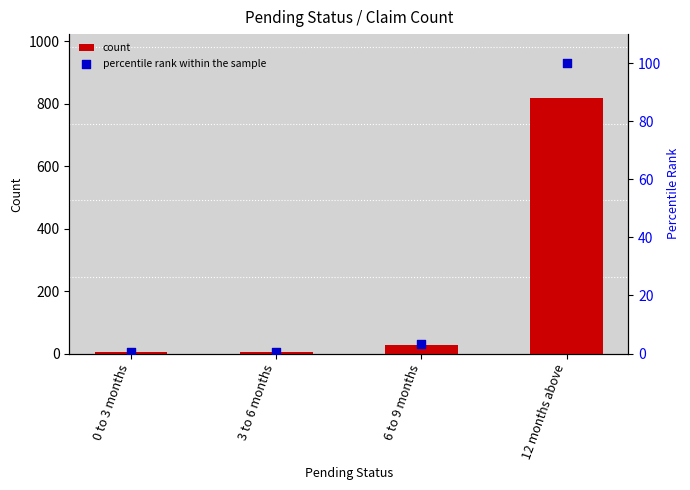

Is the value of count at 6 to 9 months greater than the value of percentile rank within the sample at 12 months above?

No